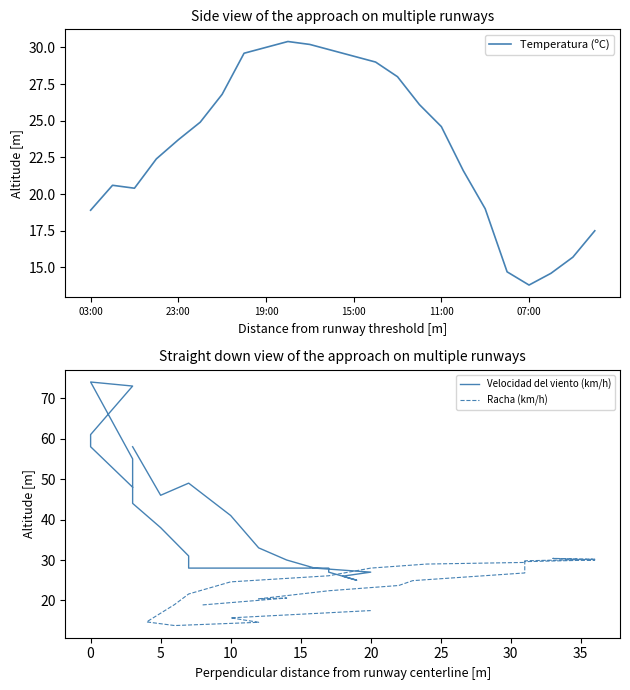

Rank the series by their maximum value, from highest to lowest.

Velocidad del viento (km/h), Temperatura (ºC), Racha (km/h)